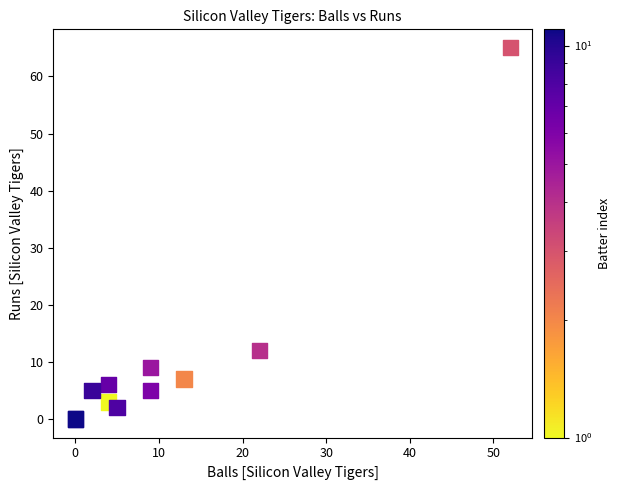

What Y value in the scatter plot is closest to 32?

12